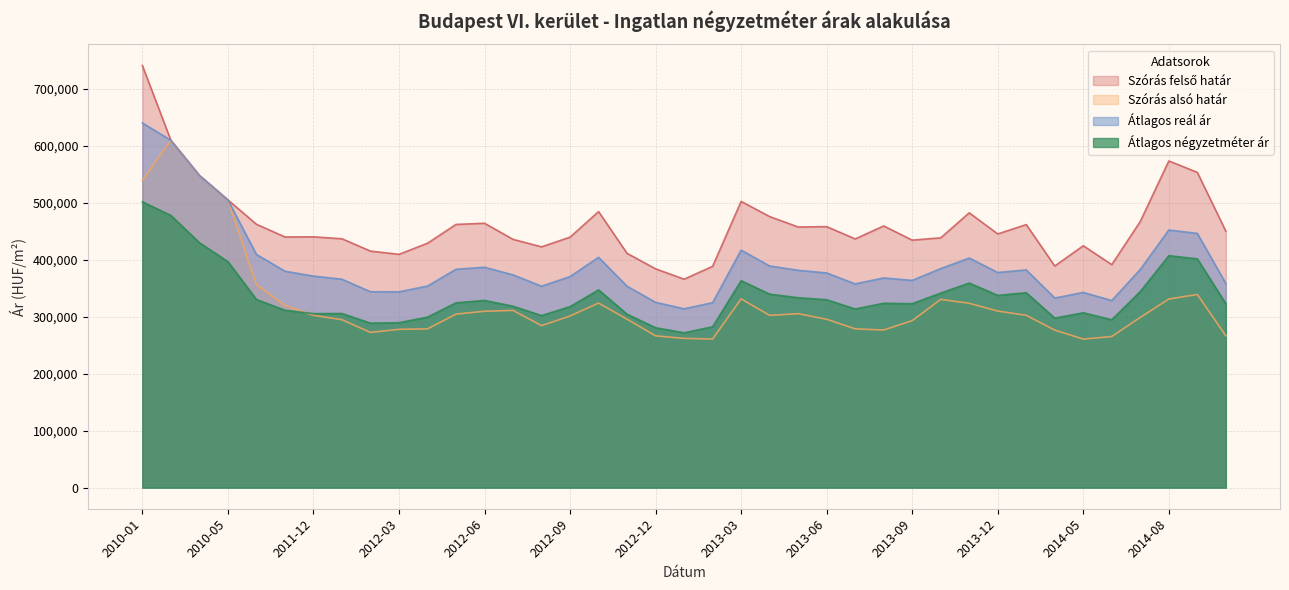

What is the difference between the Átlagos reál ár values at 2011-12 and 2013-11?

31713